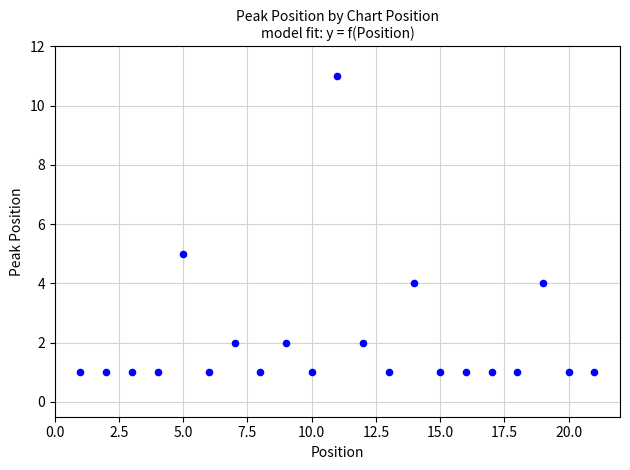

What Y value in the scatter plot is closest to 6?

5